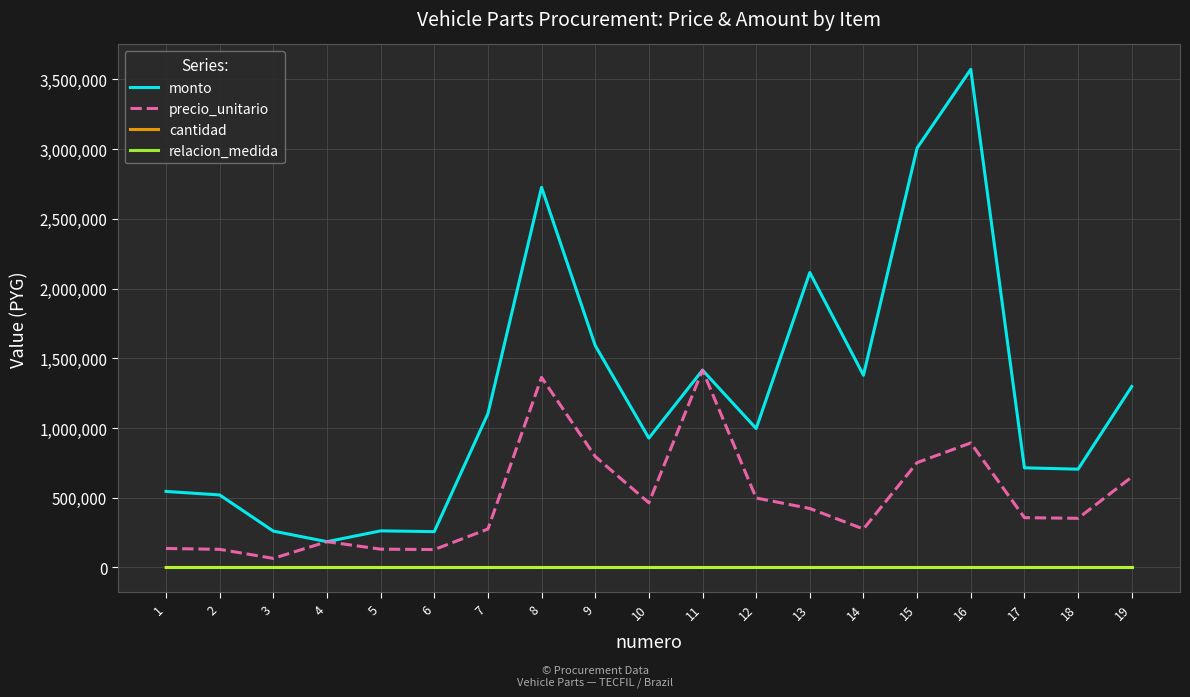

True or false: relacion_medida and monto intersect in this chart.

False